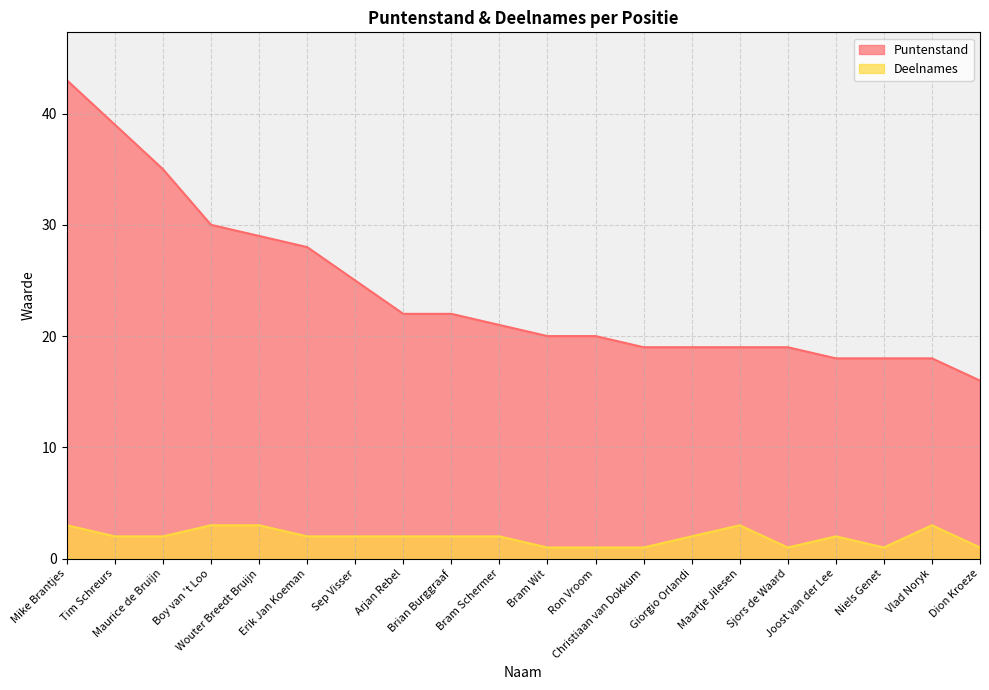

Is the value of Deelnames at Brian Burggraaf greater than the value of Puntenstand at Niels Genet?

No